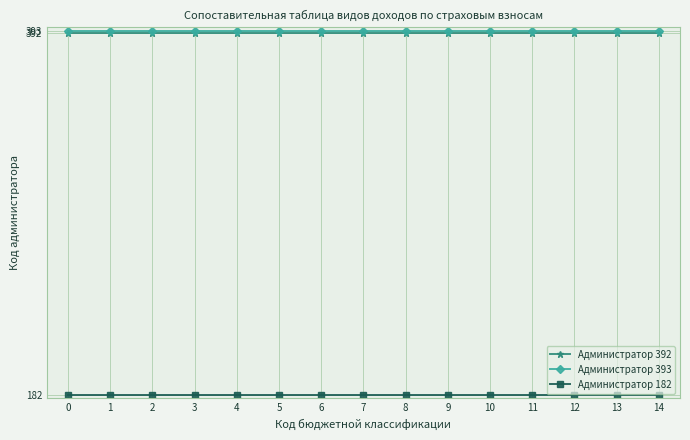

What is the sum of all Администратор 393 values?

5895